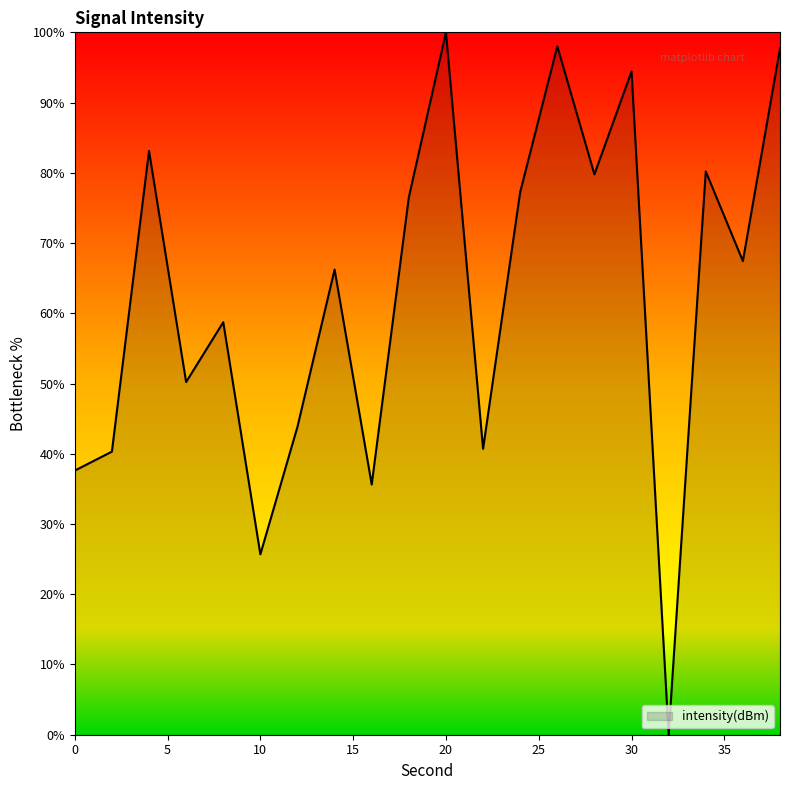

What is the difference between the maximum and minimum values?

100.0